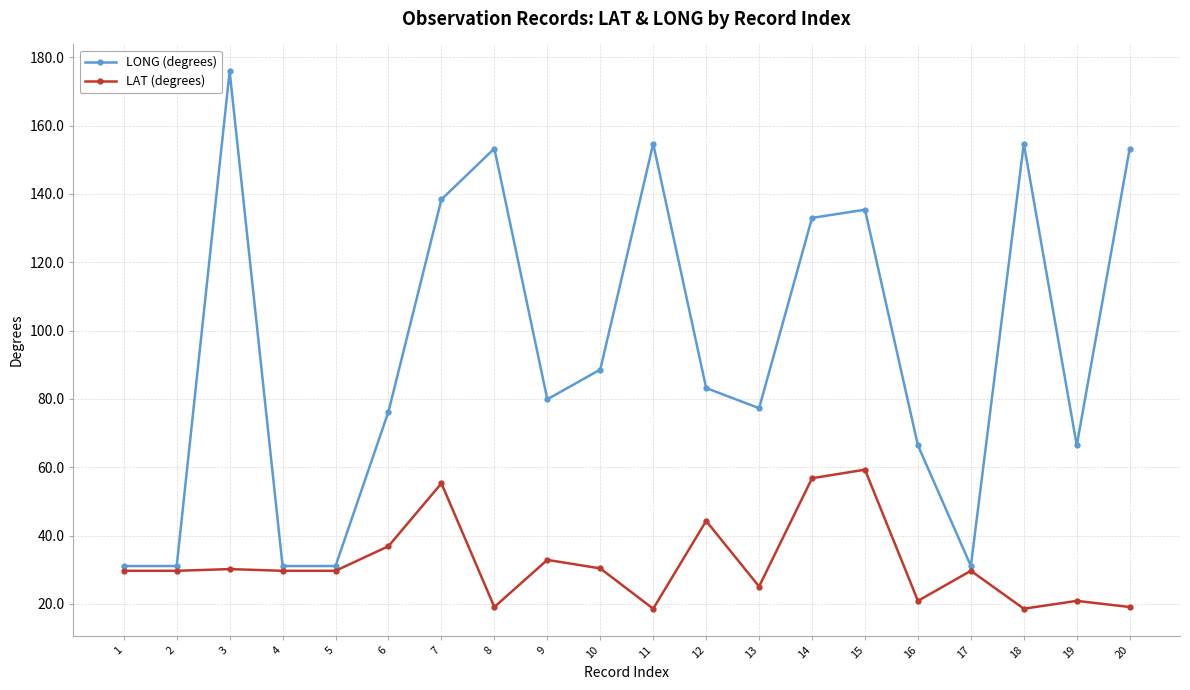

True or false: LAT (degrees) has more than 0 interior local peaks.

True